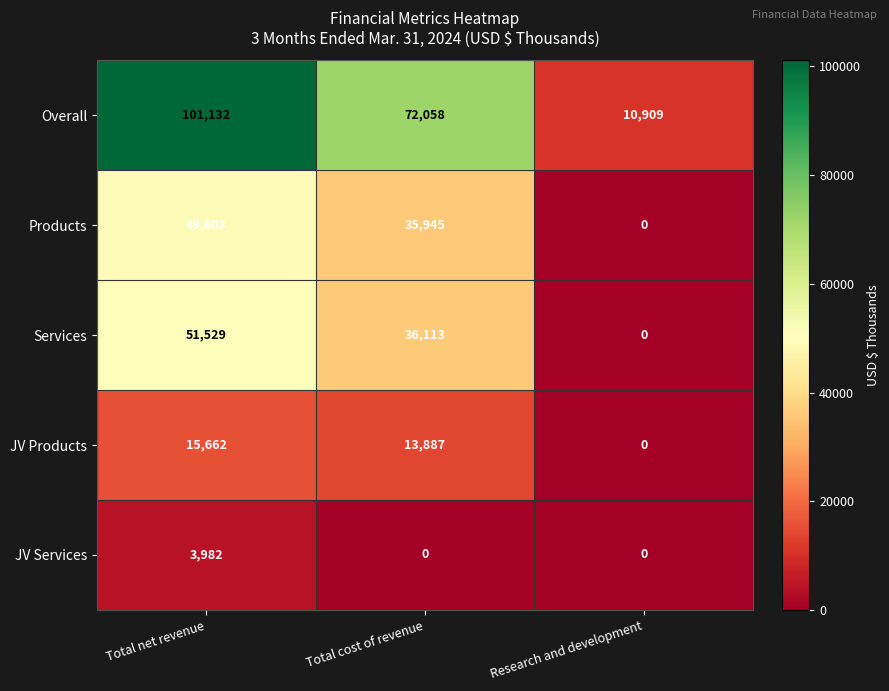

Rank the series at Total net revenue from highest to lowest value.

Overall, Services, Products, JV Products, JV Services